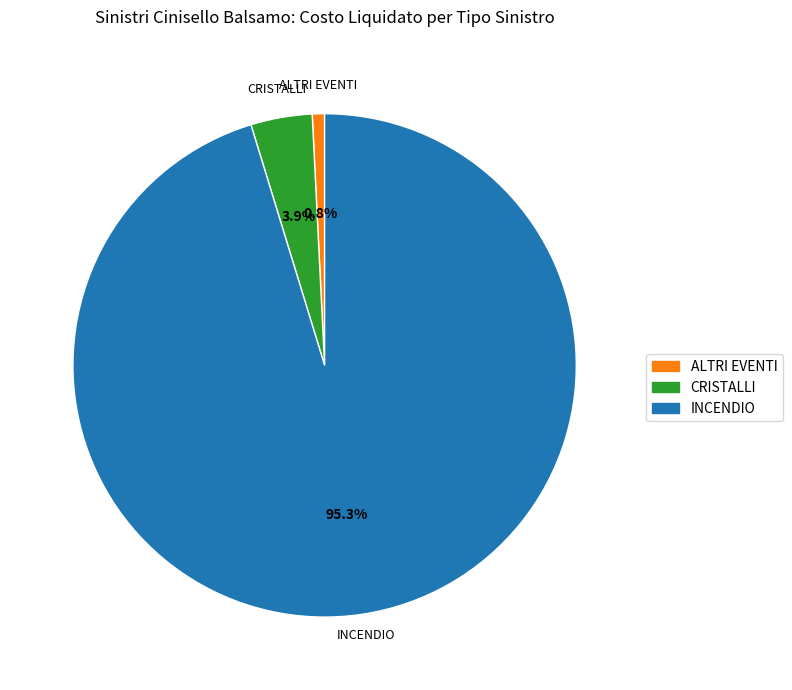

Is there a majority slice in this chart?

Yes